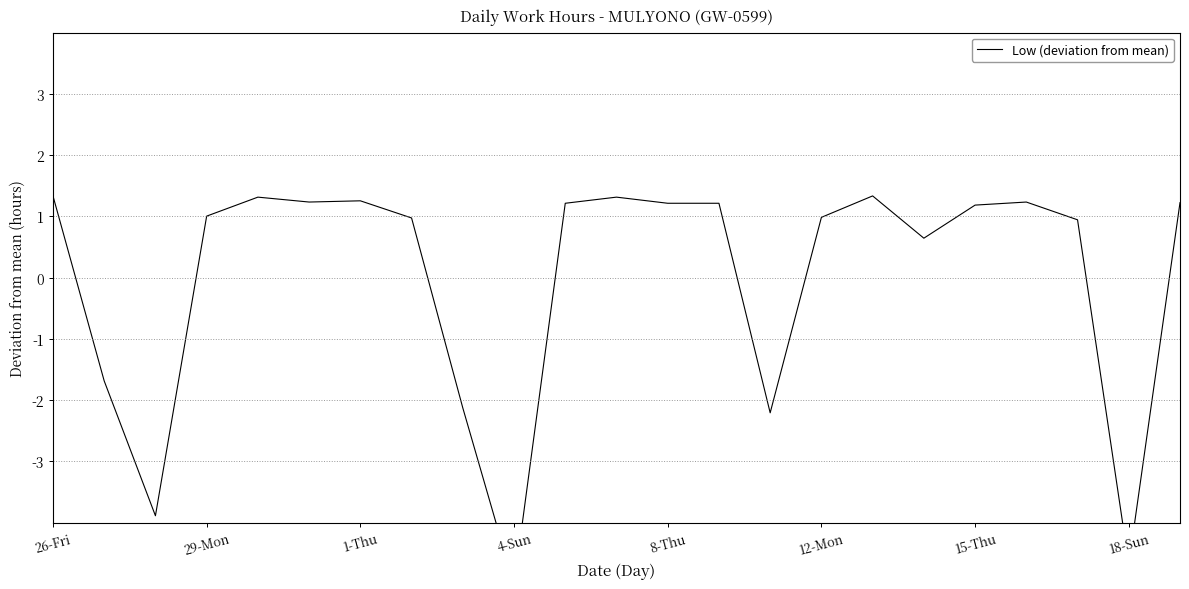

How many values are below 1?

10